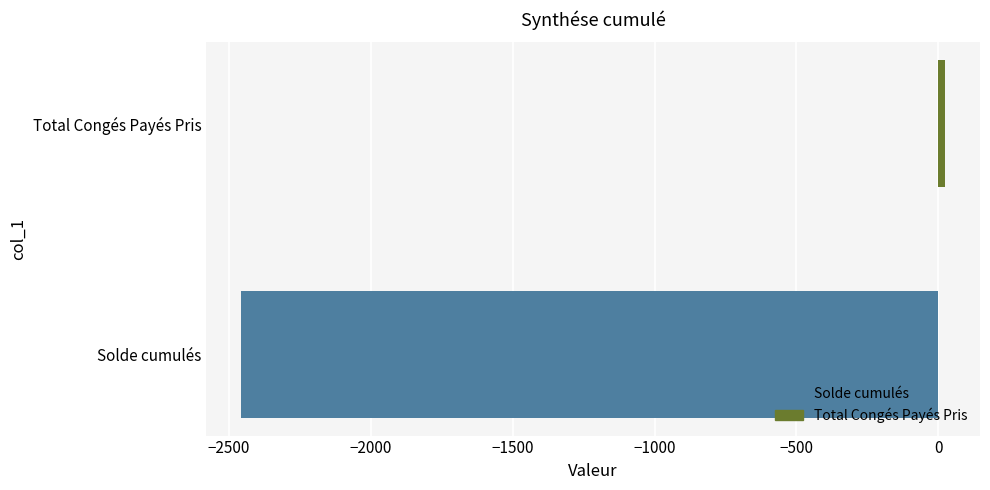

What is the difference between the maximum and minimum values?

2479.1